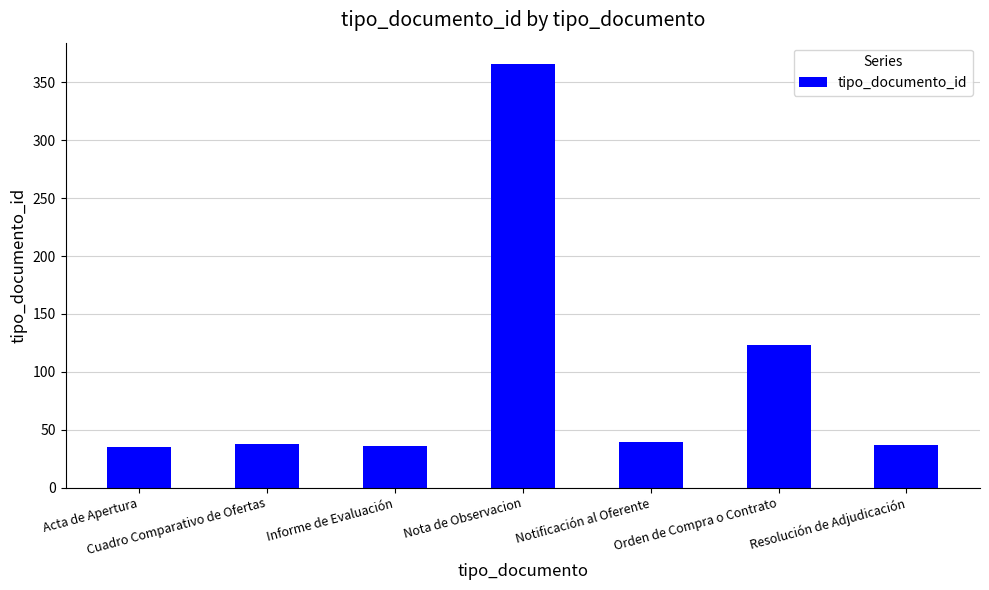

Are the bars horizontal?

No